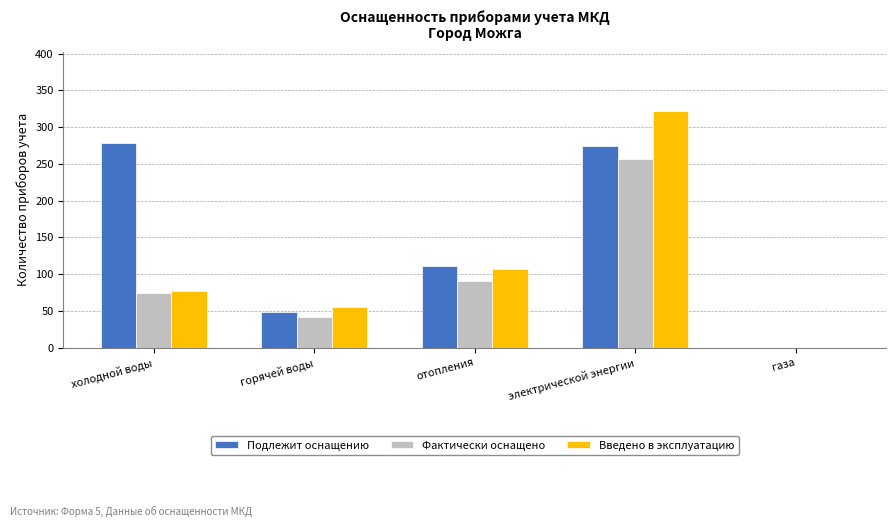

What is the maximum value for Введено в эксплуатацию?

322